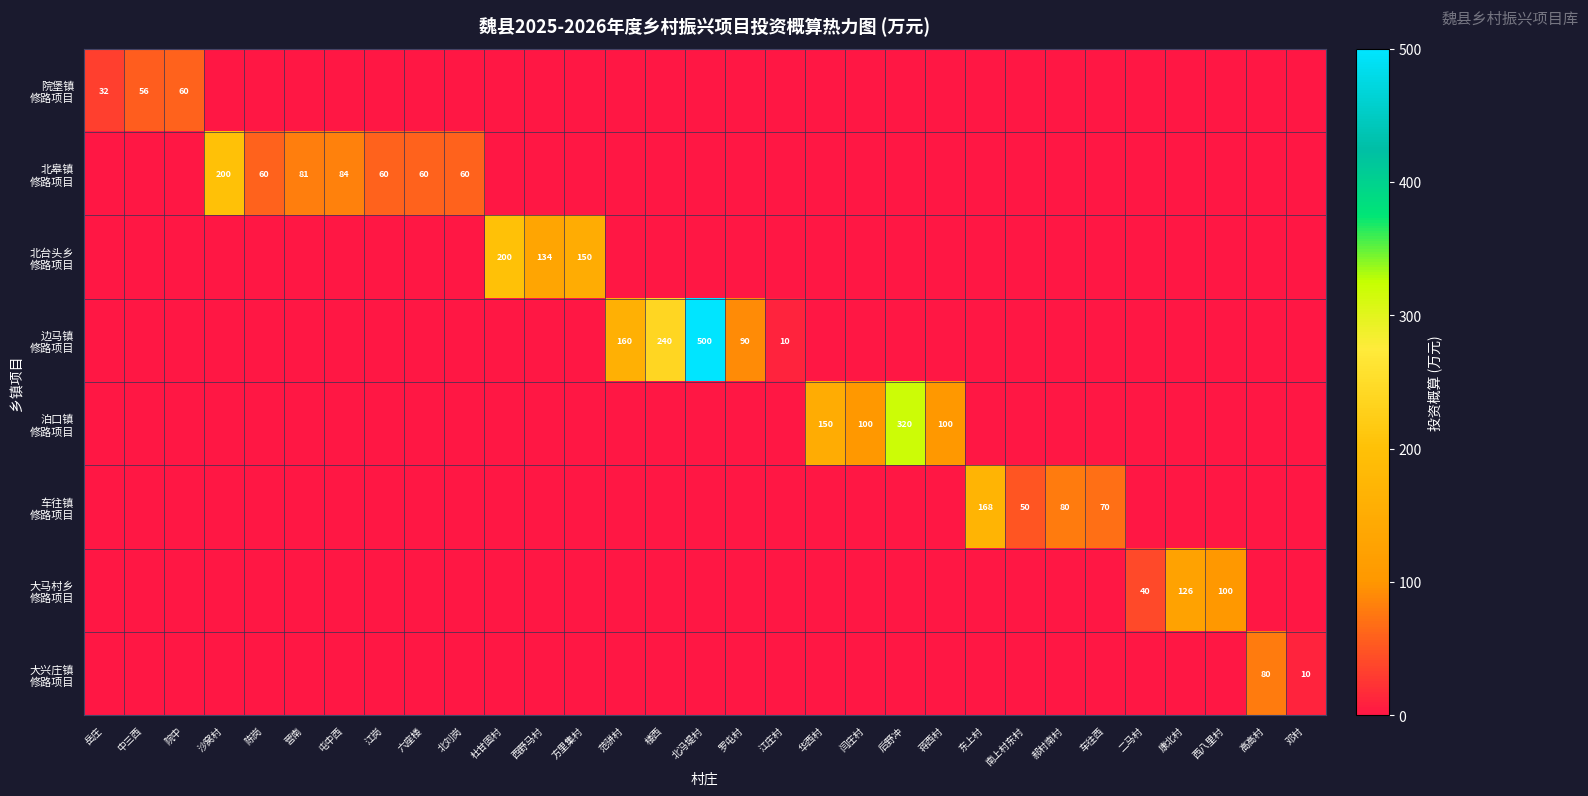

Which category has the highest value across all series?

北冯堤村